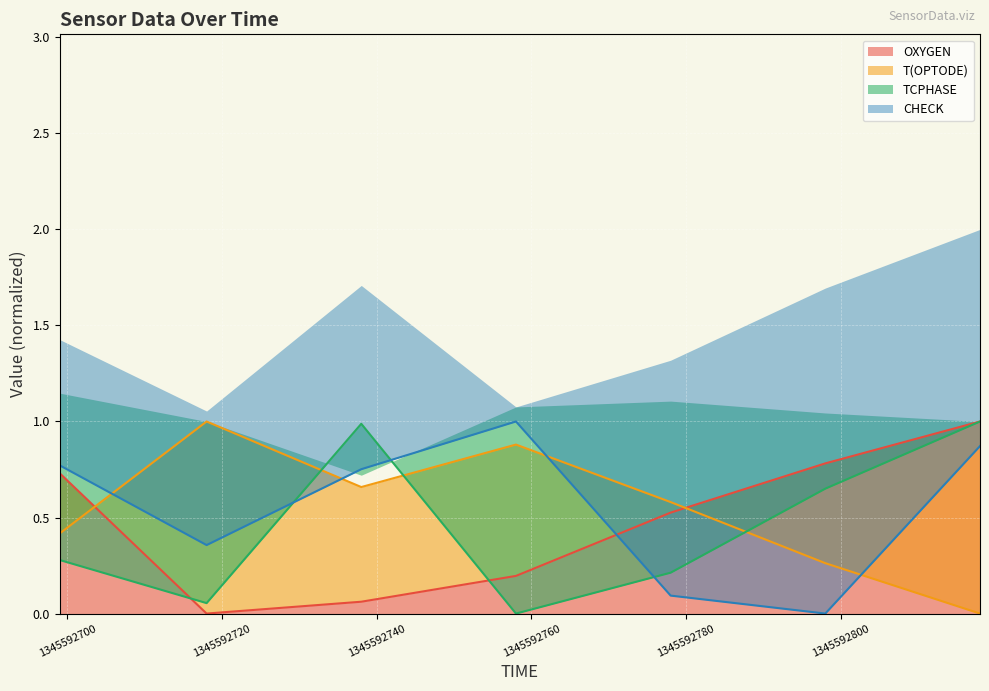

At which label does T(OPTODE) reach its peak?

1345592718